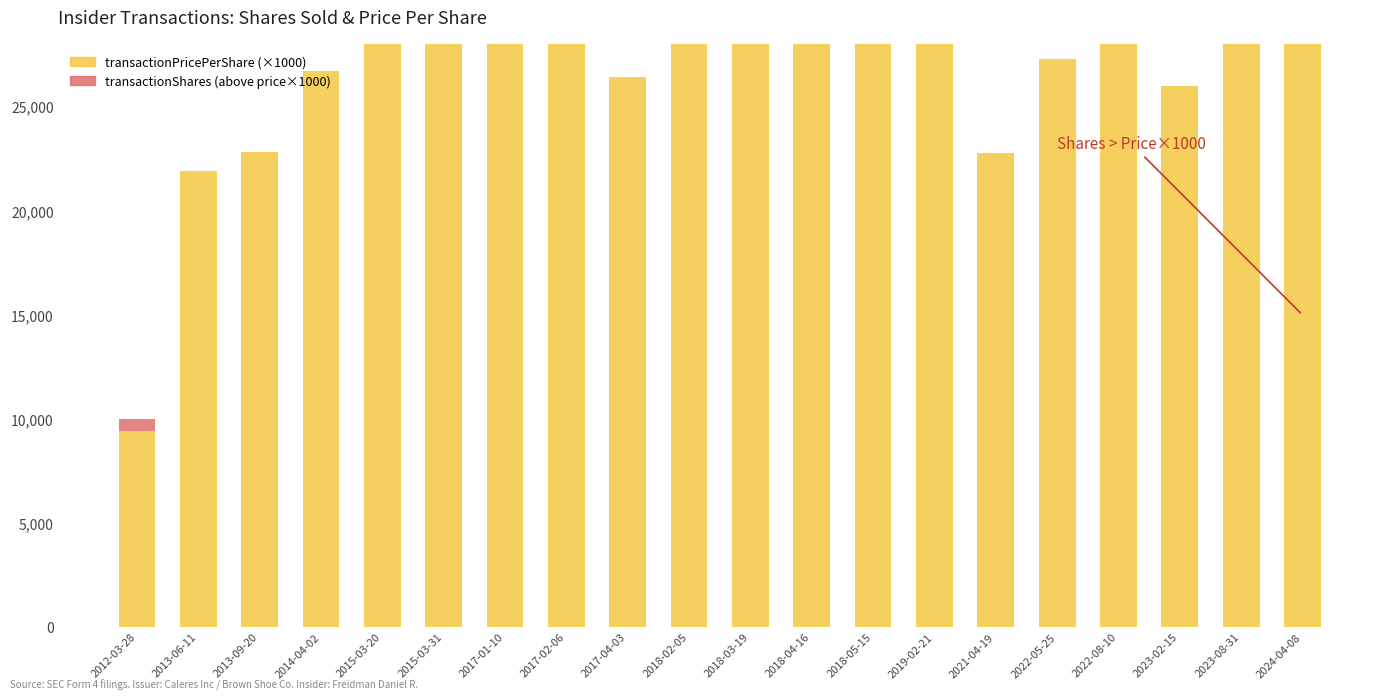

Rank the series at 2013-09-20 from highest to lowest value.

transactionPricePerShare (×1000), transactionShares (above price×1000)